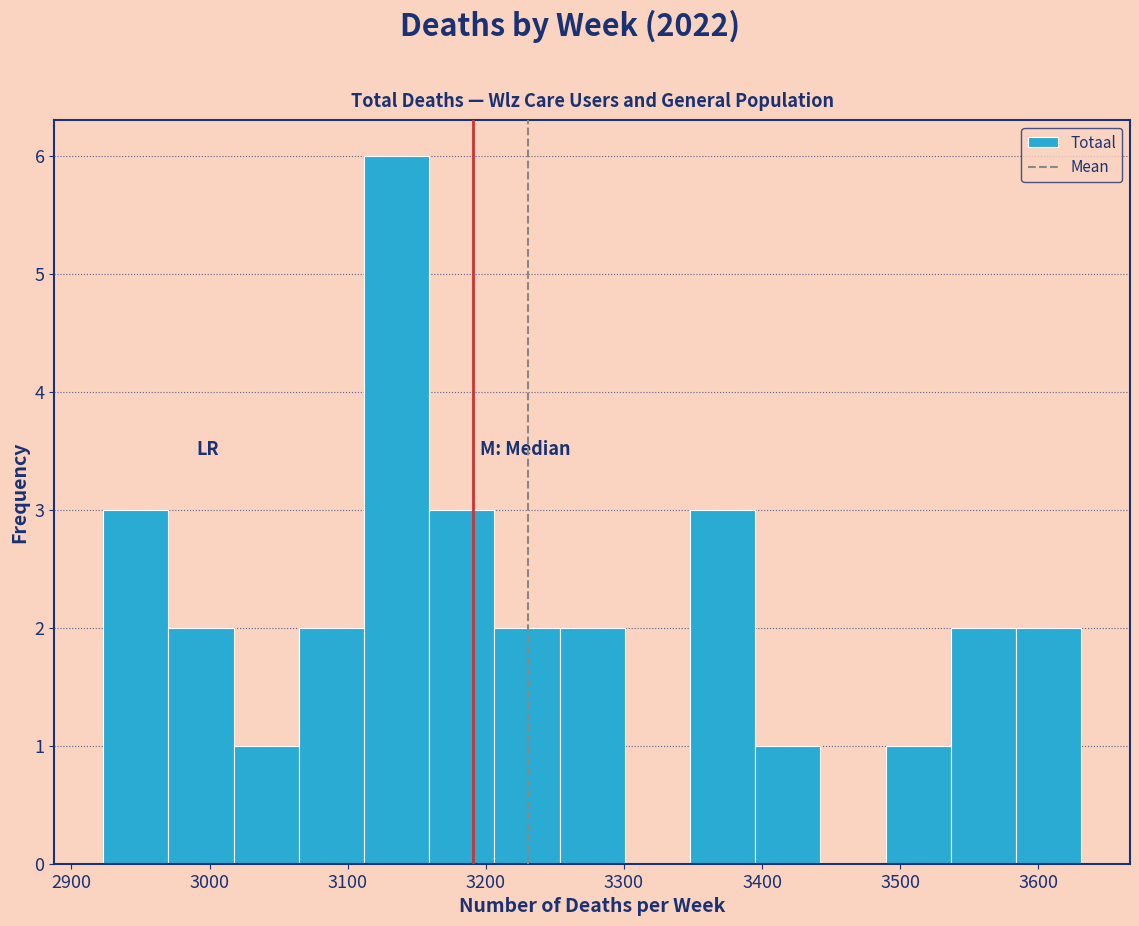

Which range on the x-axis has the tallest bar?

3110 to 3160